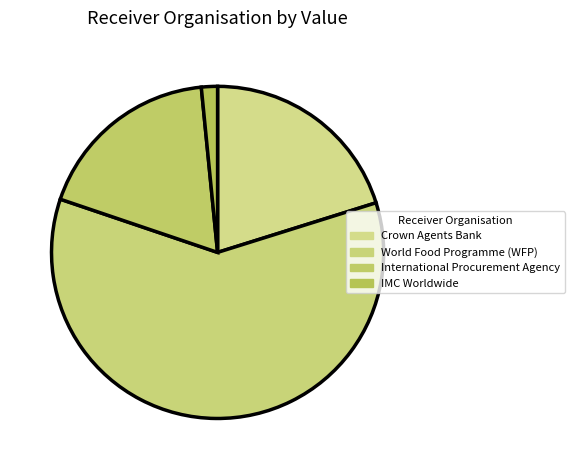

True or false: International Procurement Agency accounts for 24% of the total.

False